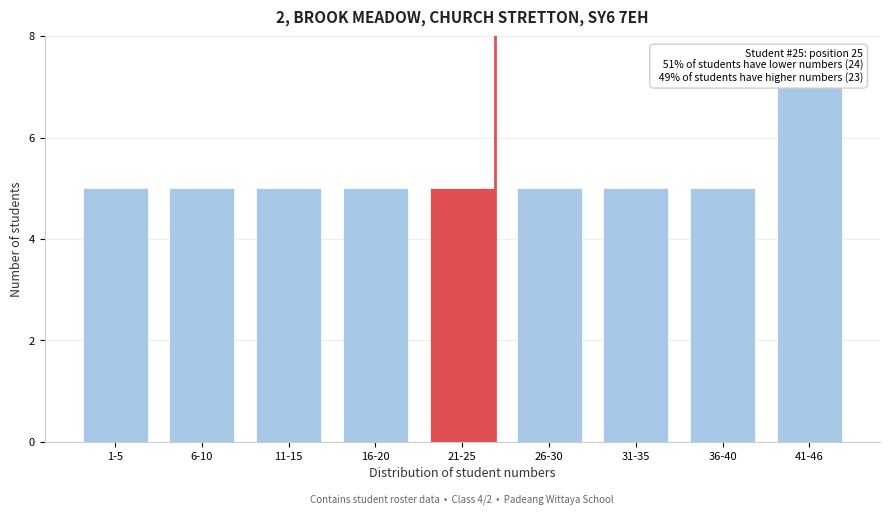

Reading left to right, transcribe all the data shown in this chart.

1-5=5	6-10=5	11-15=5	16-20=5	21-25=5	26-30=5	31-35=5	36-40=5	41-46=7